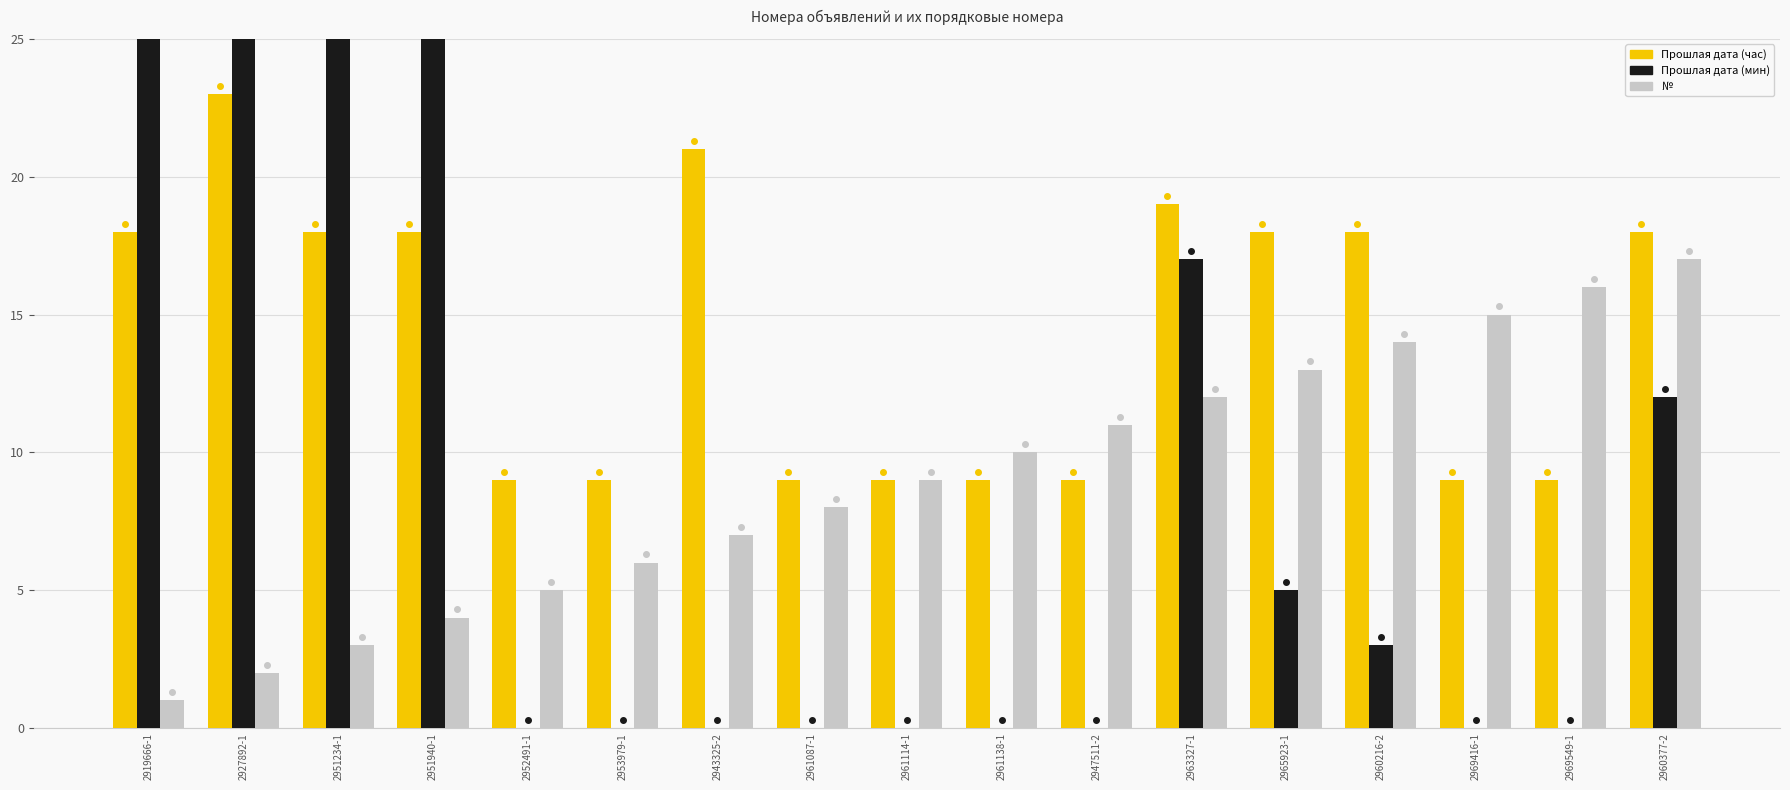

What is the value of the Прошлая дата (мин) bar at the 14th from the left?

3